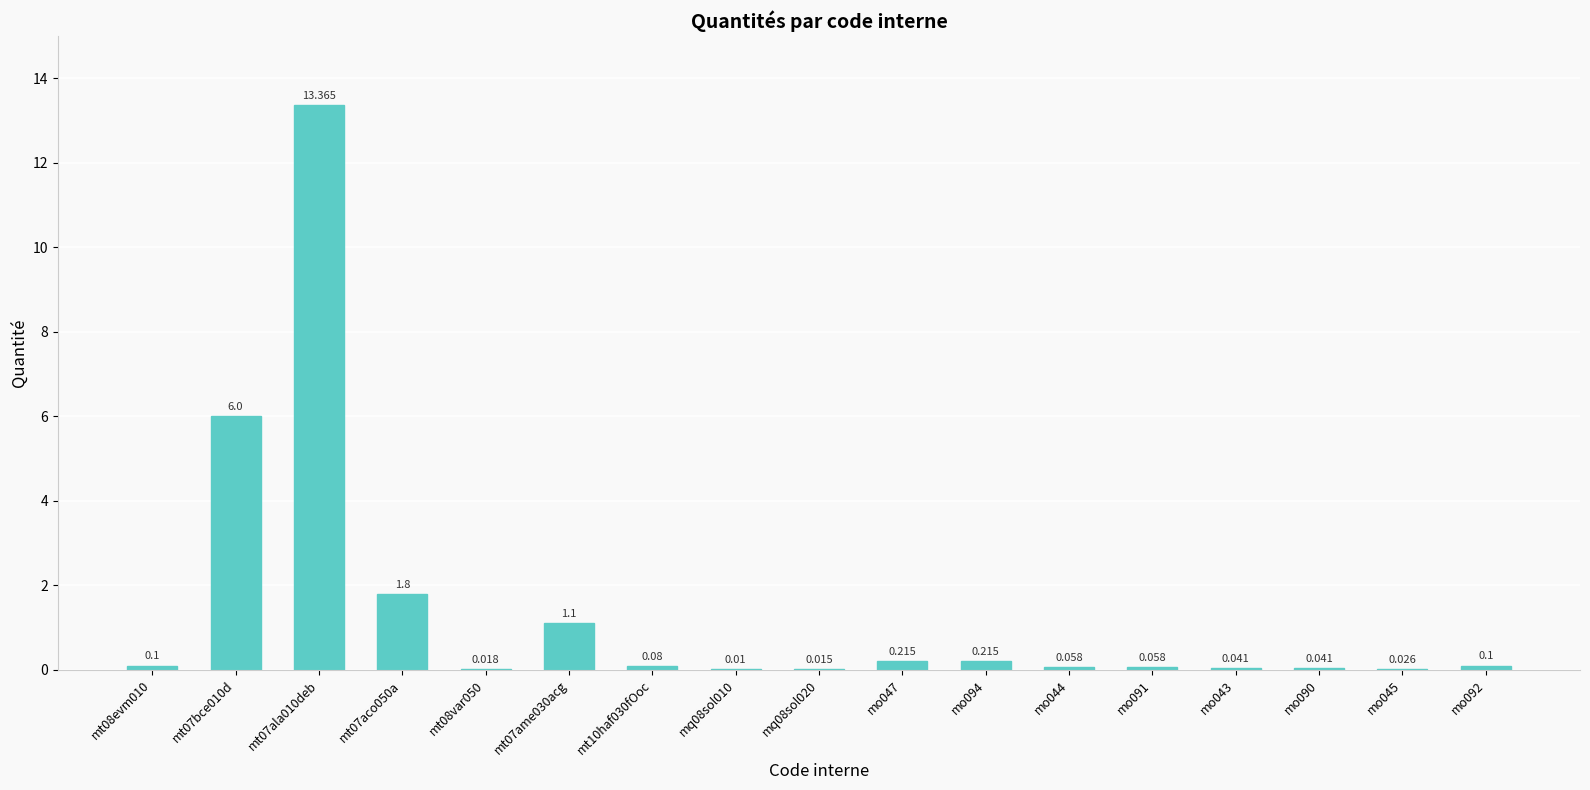

Are the bars horizontal?

No